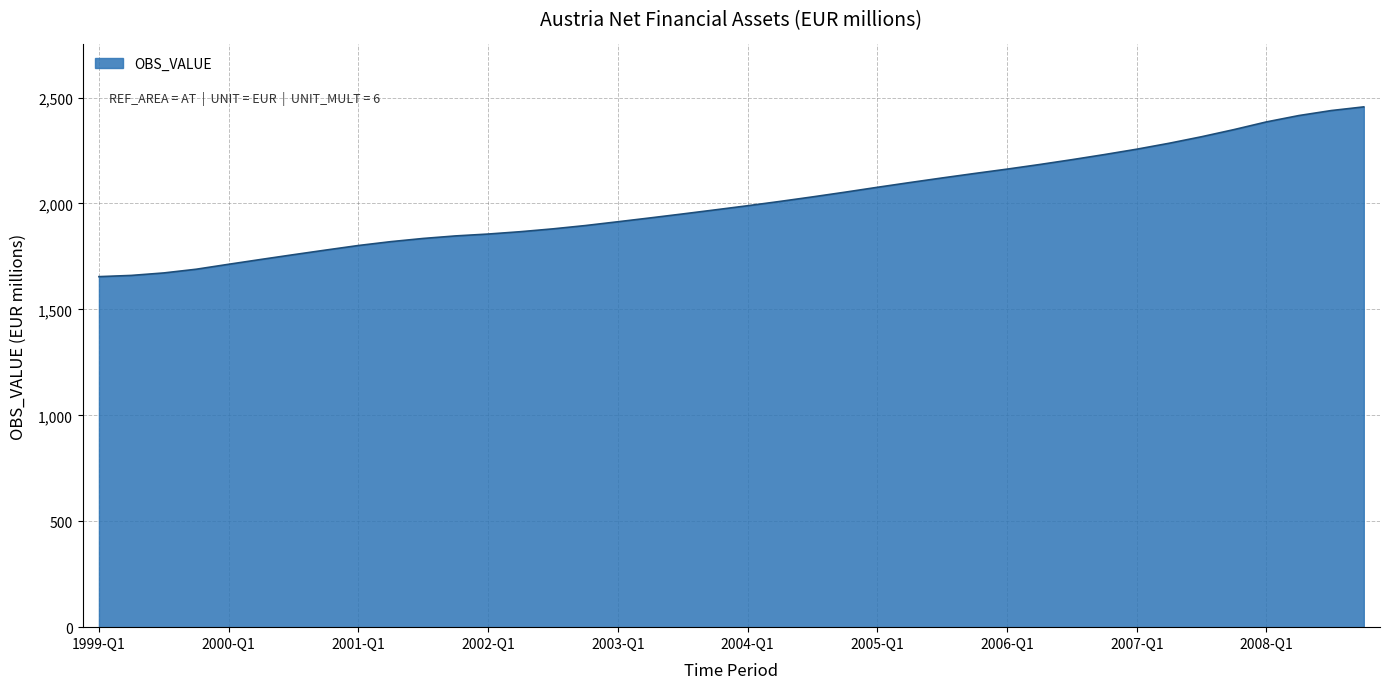

What is the difference between the maximum and minimum values?

801.4